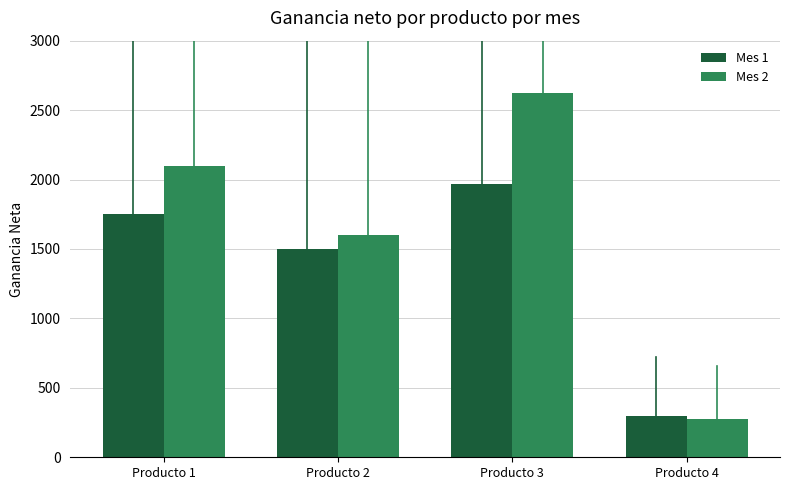

What is the difference between the highest and lowest values at Producto 3?

655